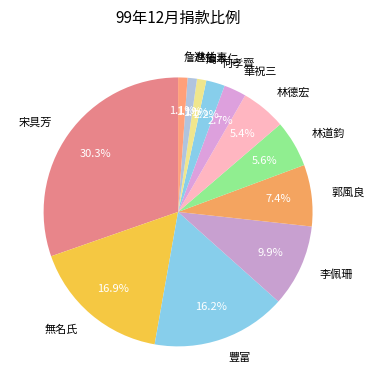

What is the largest slice in the pie chart?

宋具芳